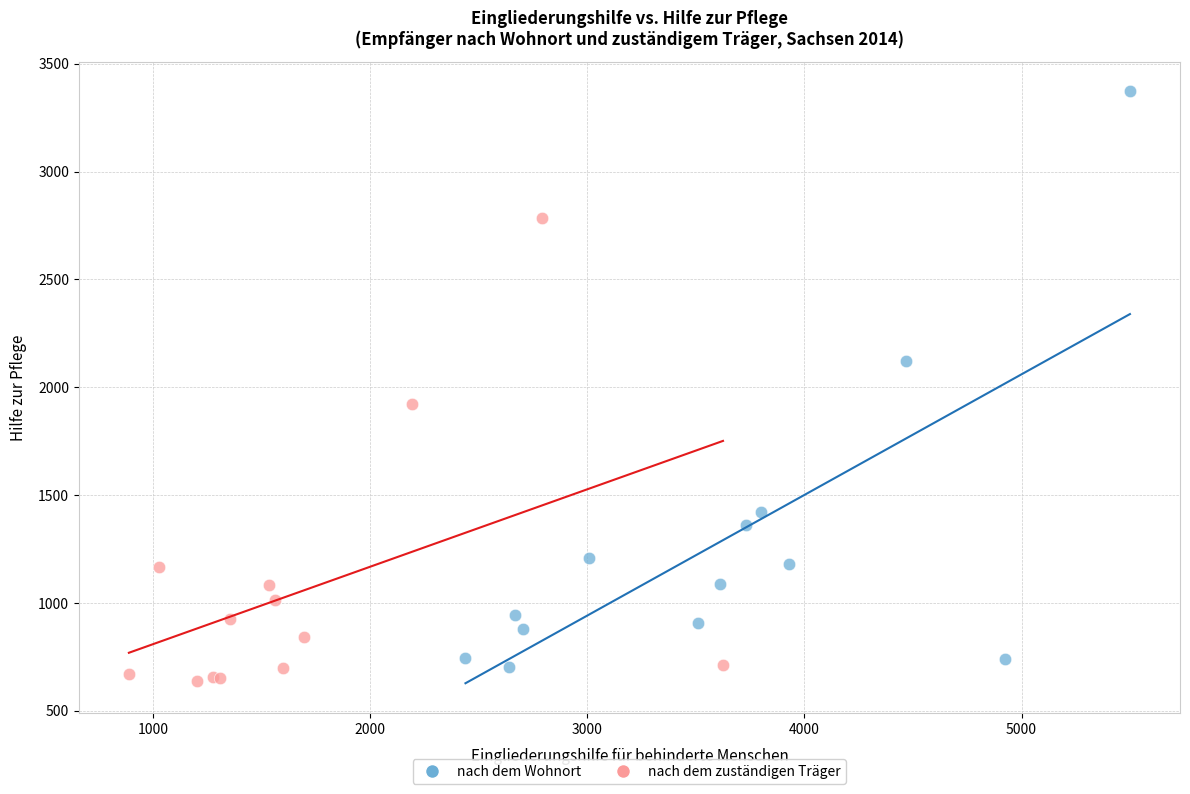

Which series reaches the maximum Y coordinate?

nach dem Wohnort